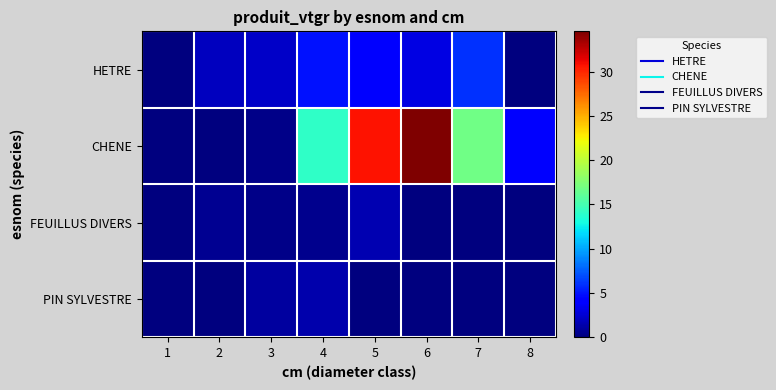

Which series has the largest range (max minus min)?

CHENE